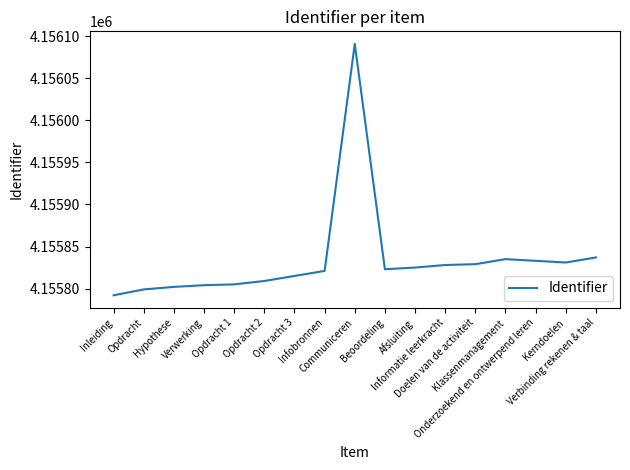

What is the difference between the maximum and minimum values?

299